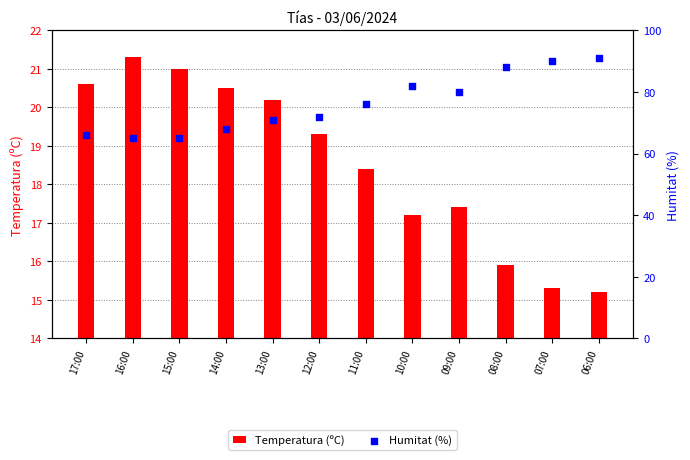

At which category is the sum across all series the highest?

06:00